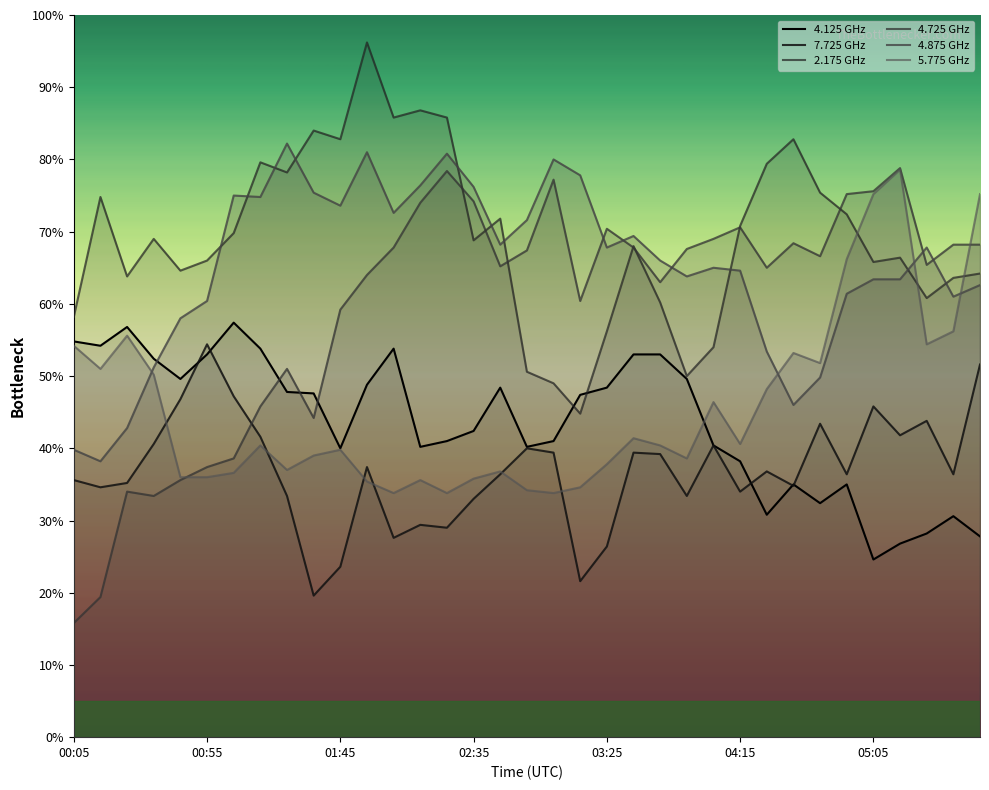

What is the greatest value displayed?

96.2